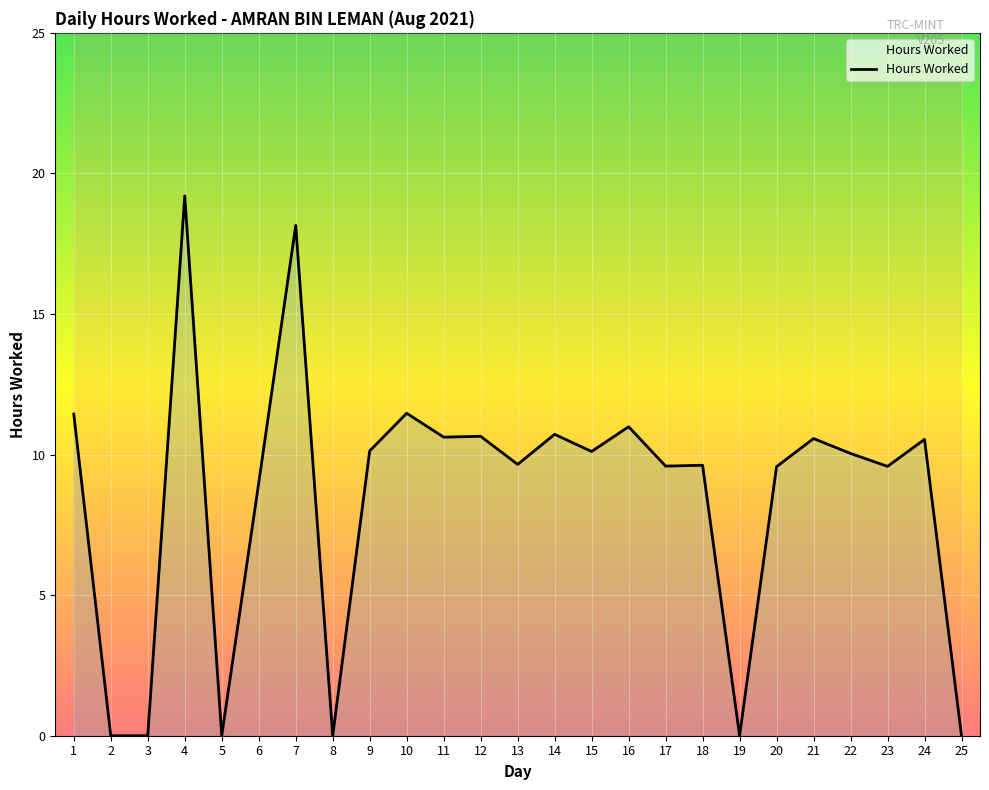

Approximately how many times larger is the value at 20 compared to 7?

0.5